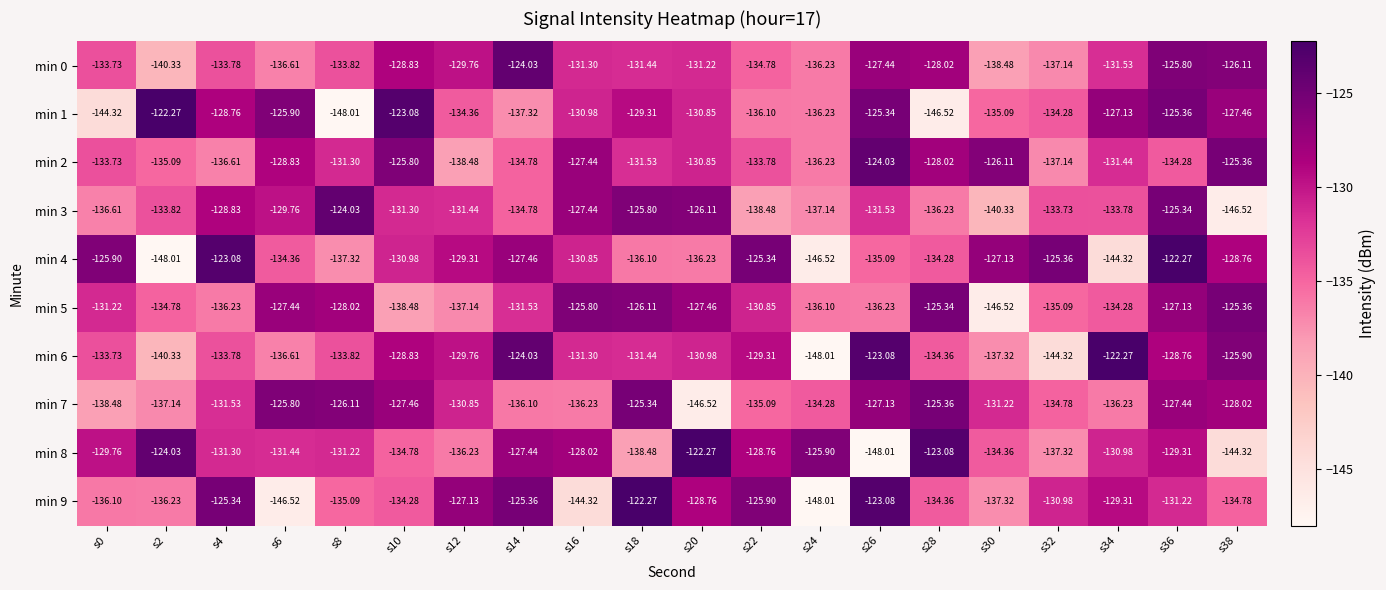

Is the value of min 0 at s36 greater than the value of min 5 at s2?

Yes